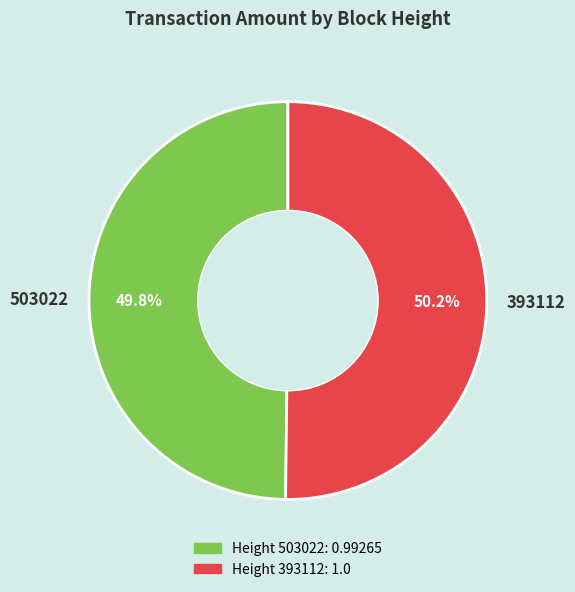

Does any single category account for the majority?

Yes